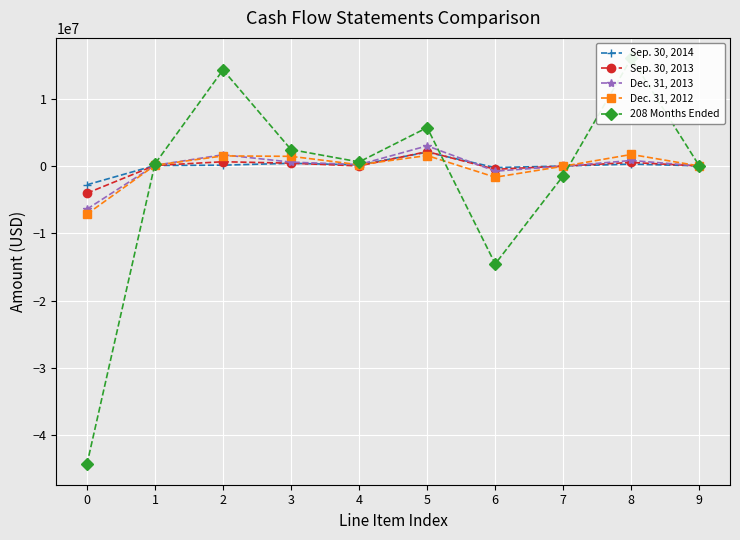

At which category is the sum across all series the highest?

8